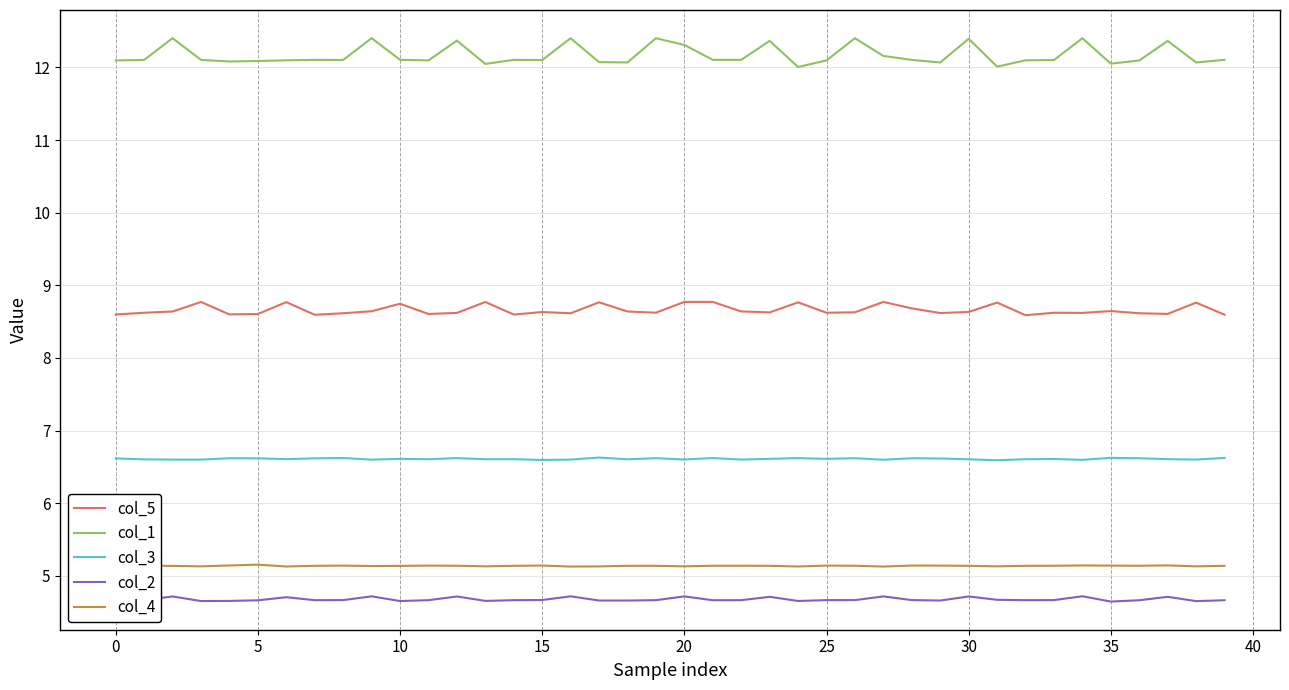

Which series has the widest spread of values?

col_1